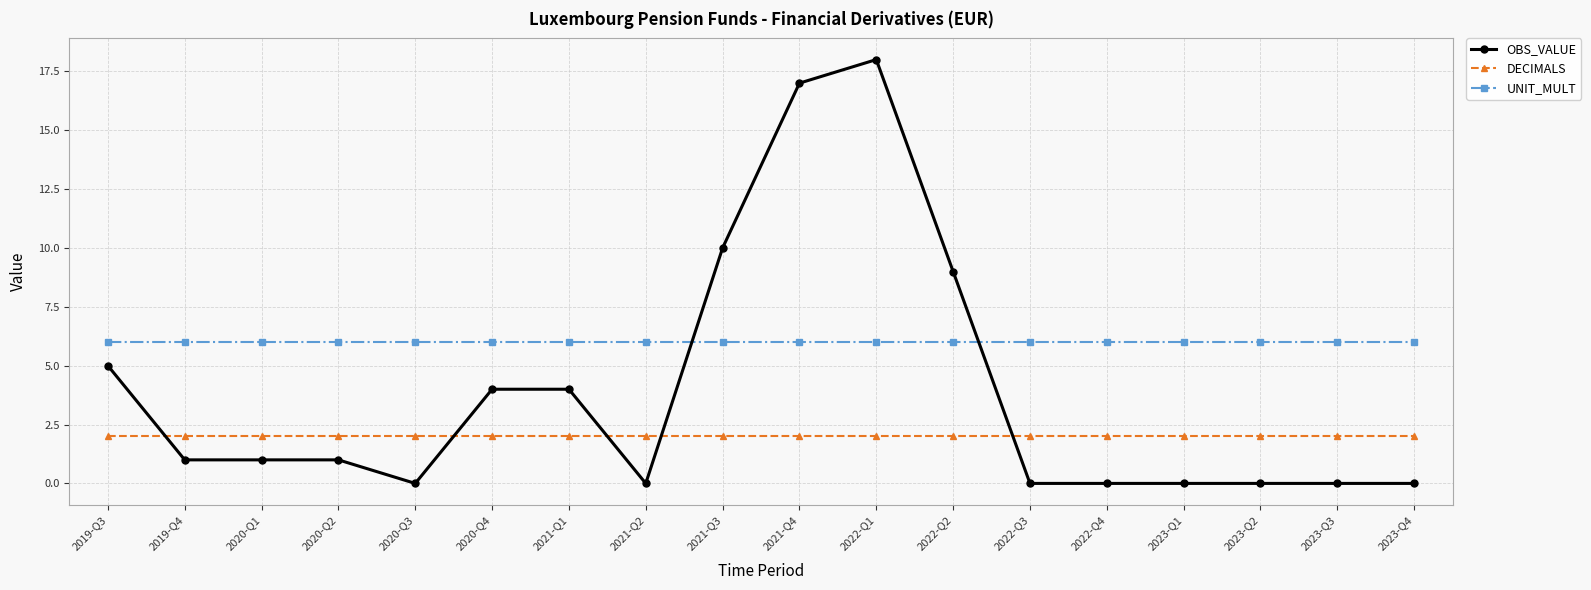

What is the total value across all series at 2023-Q4?

8